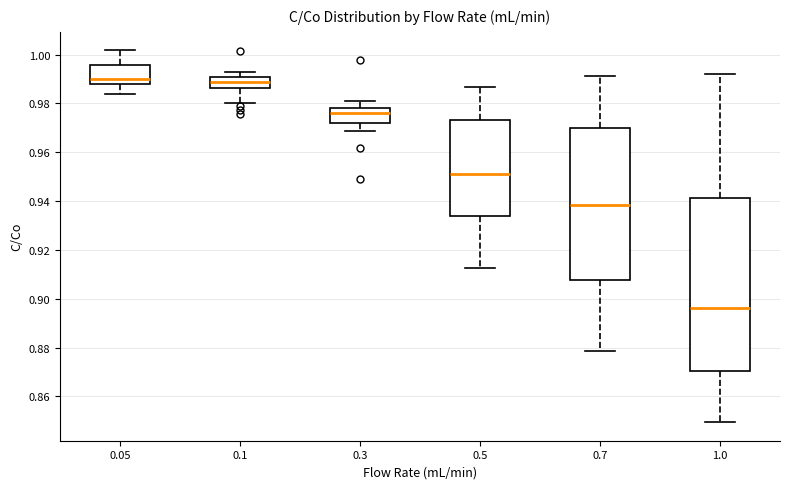

Reading left to right, read every box against the y-axis: the position of its median line, the range the box covers, and the ends of its whiskers. The values are not printed on the chart, so give them approximately, as read against the axis.

0.05: median 0.990, box 0.988 to 0.996, whiskers 0.984 to 1.002
0.1: median 0.988, box 0.986 to 0.990, whiskers 0.980 to 0.992
0.3: median 0.976, box 0.972 to 0.978, whiskers 0.968 to 0.982
0.5: median 0.952, box 0.934 to 0.974, whiskers 0.912 to 0.986
0.7: median 0.938, box 0.908 to 0.970, whiskers 0.878 to 0.992
1.0: median 0.896, box 0.870 to 0.942, whiskers 0.850 to 0.992